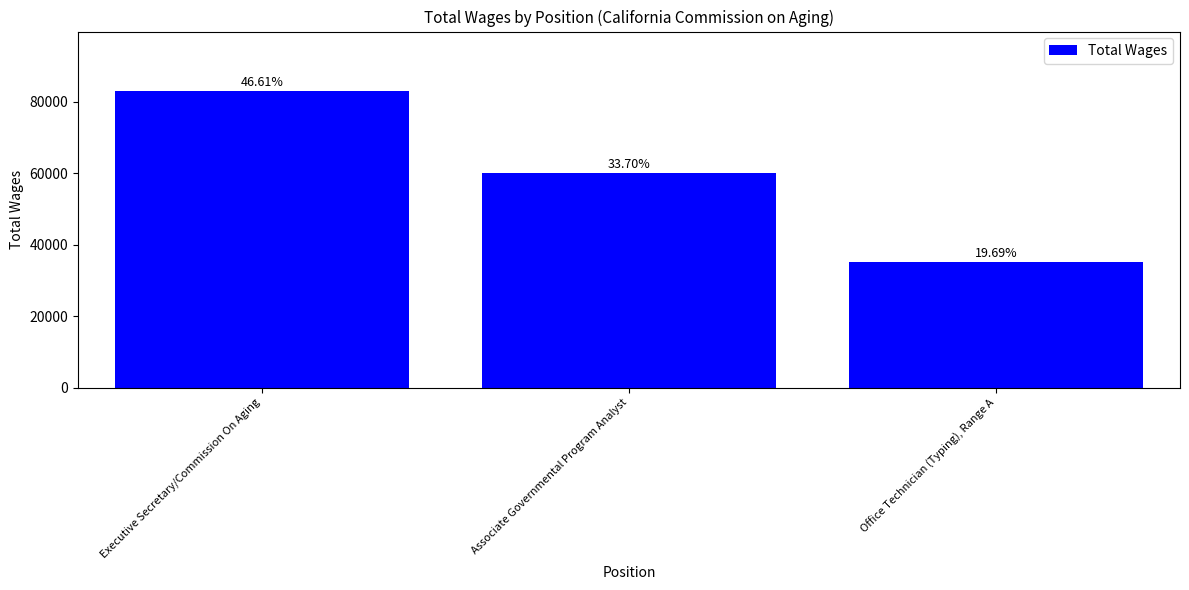

The chart shows a value of 83108.9 at Executive Secretary/Commission On Aging. True or false?

True